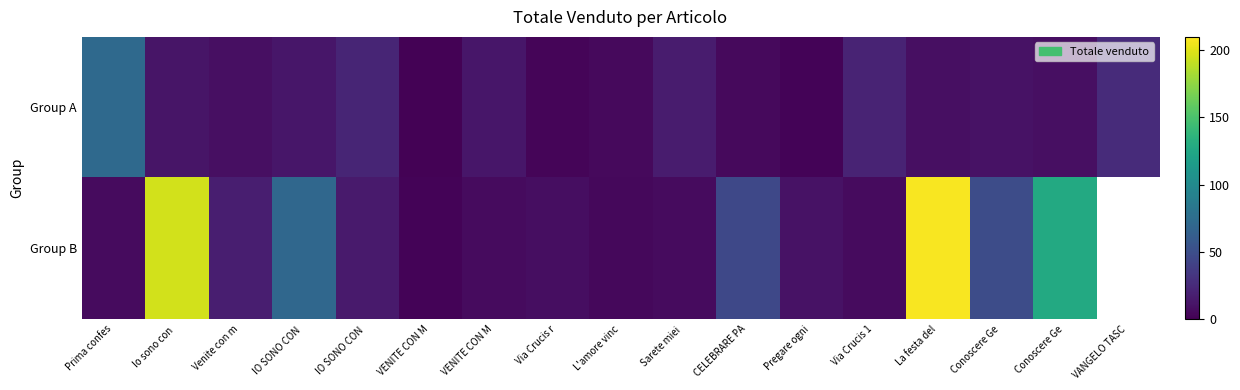

Rank the series at Via Crucis 1 from lowest to highest value.

Group B, Group A